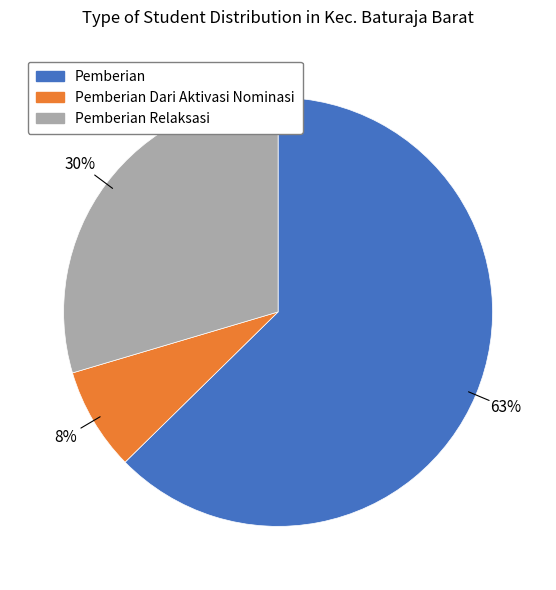

Count the number of slices in the pie.

3